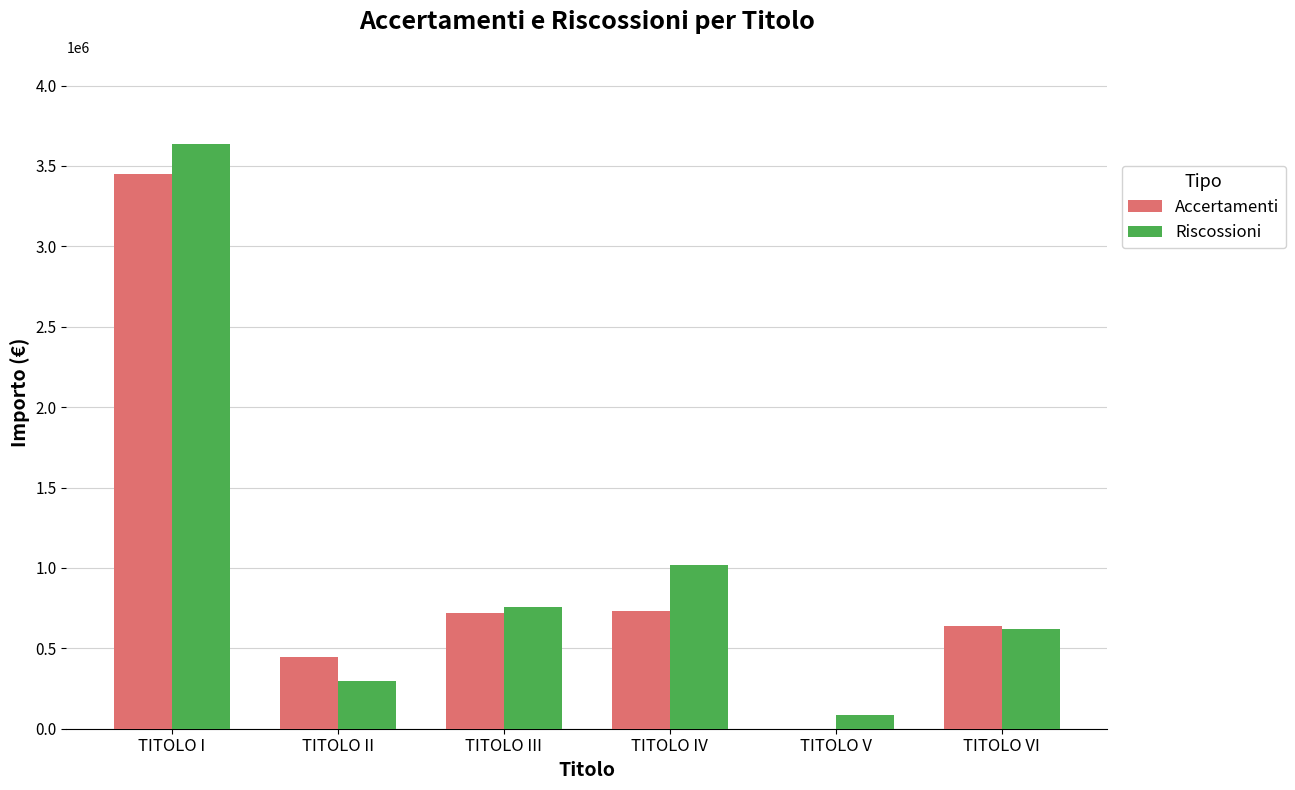

Is it true that Accertamenti equals 1256898.4 at TITOLO IV?

False